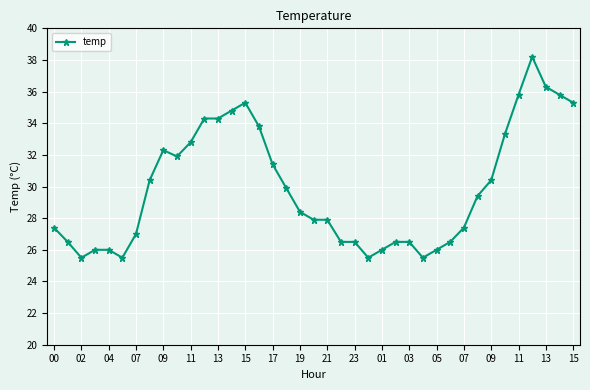

True or false: there are more than 0 points higher than both neighbors.

True